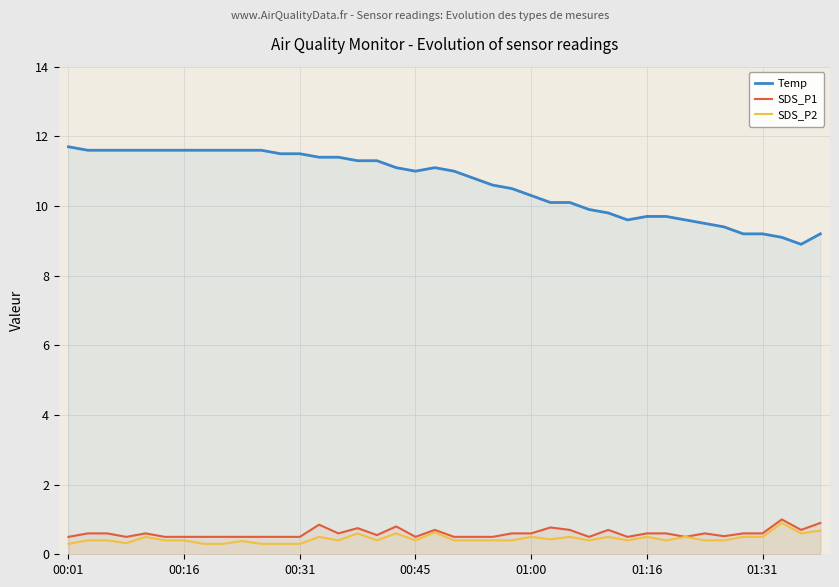

Rank the series at 37 from lowest to highest value.

SDS_P2, SDS_P1, Temp